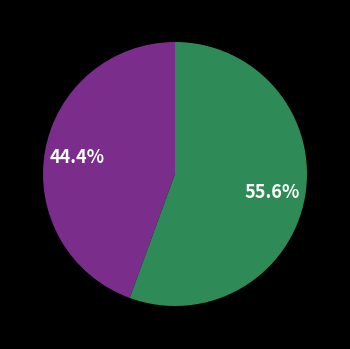

How many slices are in this pie chart?

2